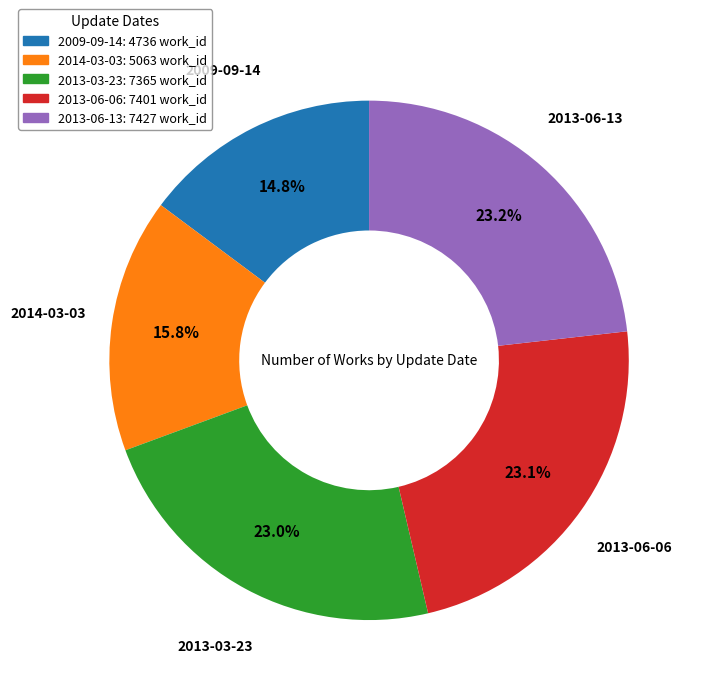

To the nearest percent, what is the combined percentage of 2013-06-06 and 2013-03-23?

46%